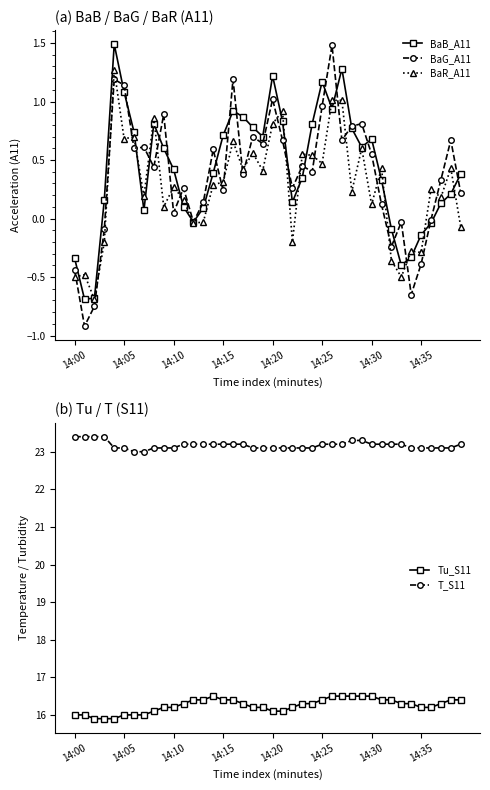

True or false: BaB_A11 has more than 1 points higher than both neighbors.

True